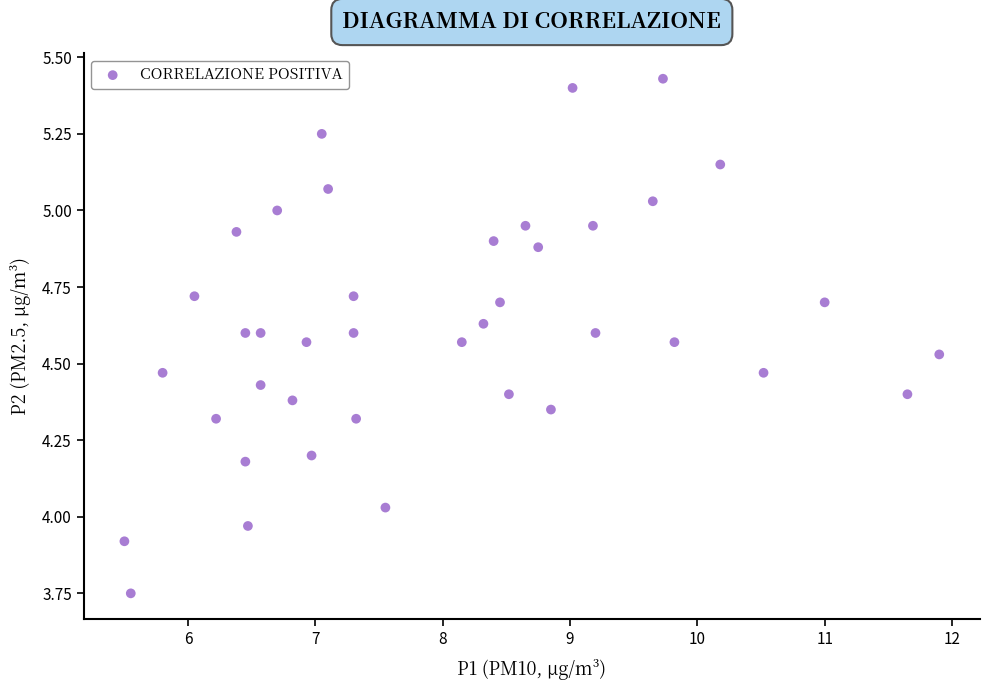

What is the range of Y values (max minus min)?

1.7